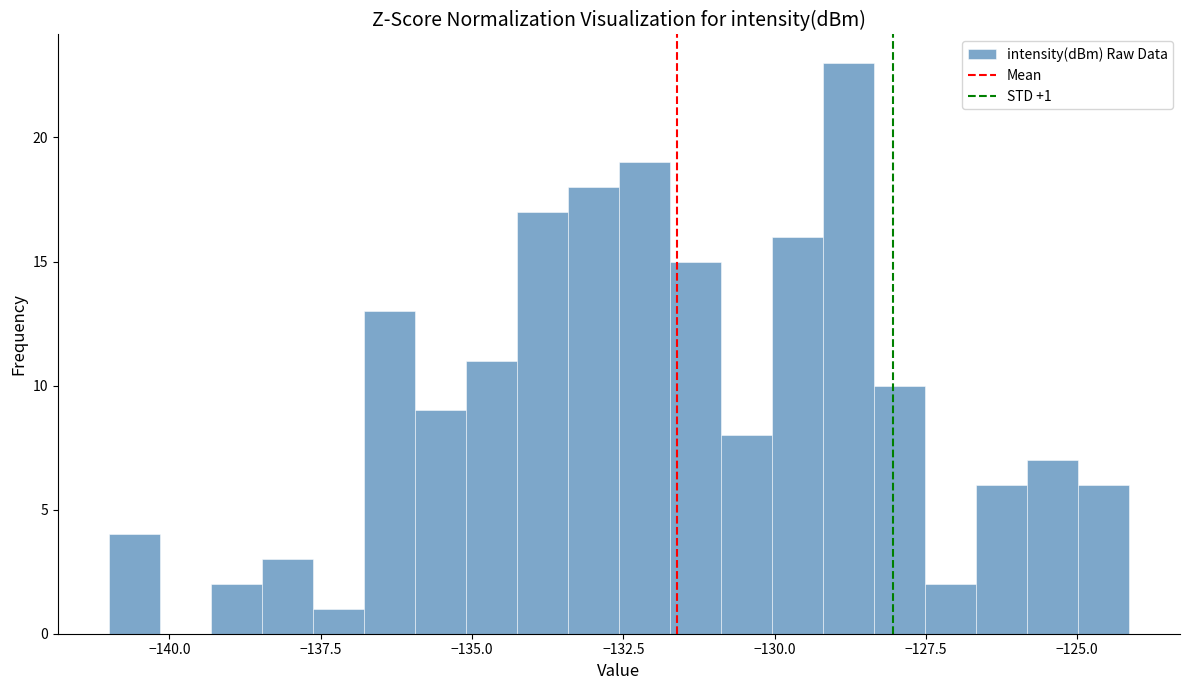

Read against the x-axis, roughly where is the centre of the tallest bar?

-129.0